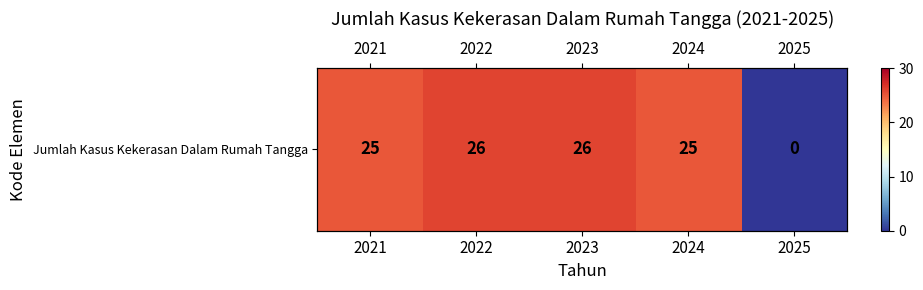

Reading right to left, extract all data points from this chart.

2025=0	2024=25	2023=26	2022=26	2021=25